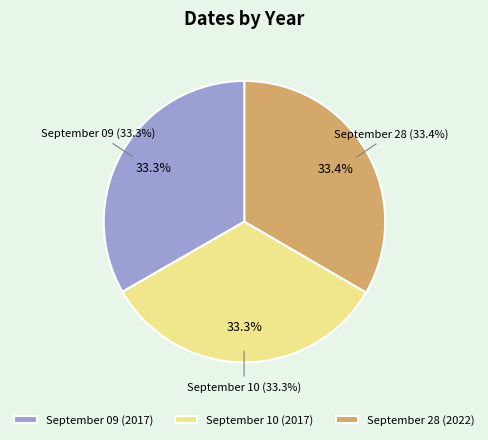

How many slices are in this pie chart?

3